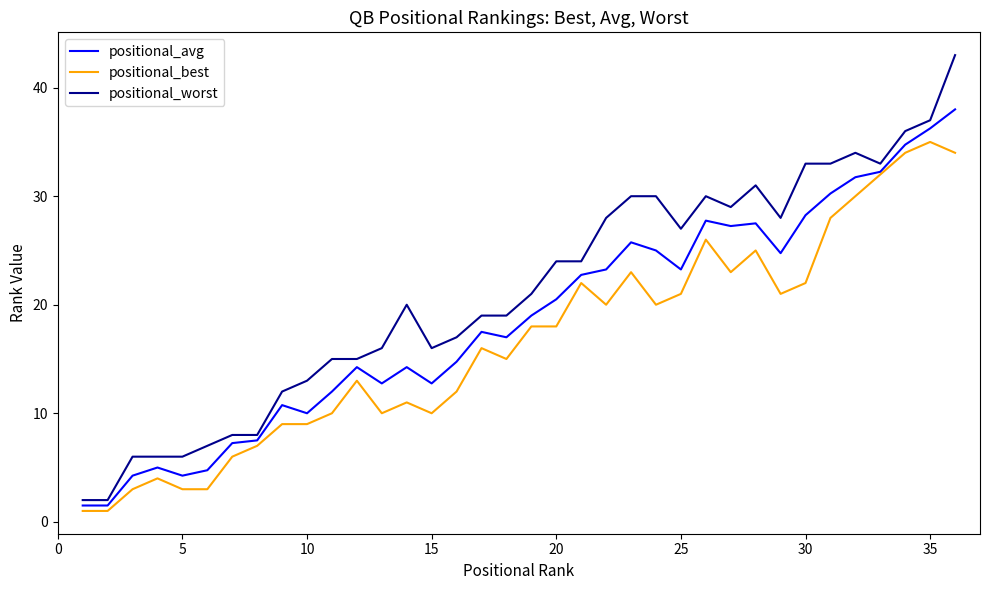

Which series has the largest total across all categories?

positional_worst